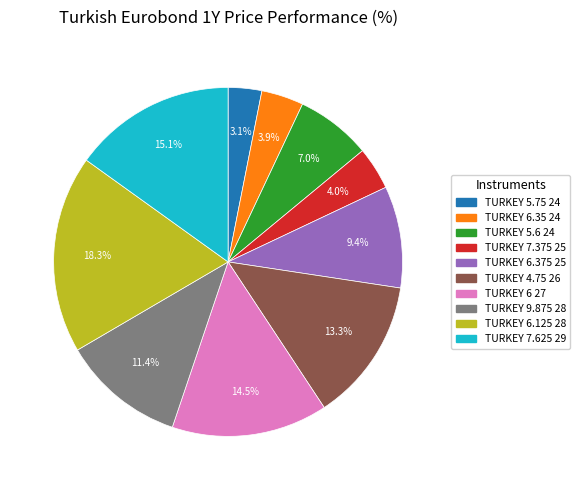

Between TURKEY 7.625 29 and TURKEY 6 27, which is larger?

TURKEY 7.625 29